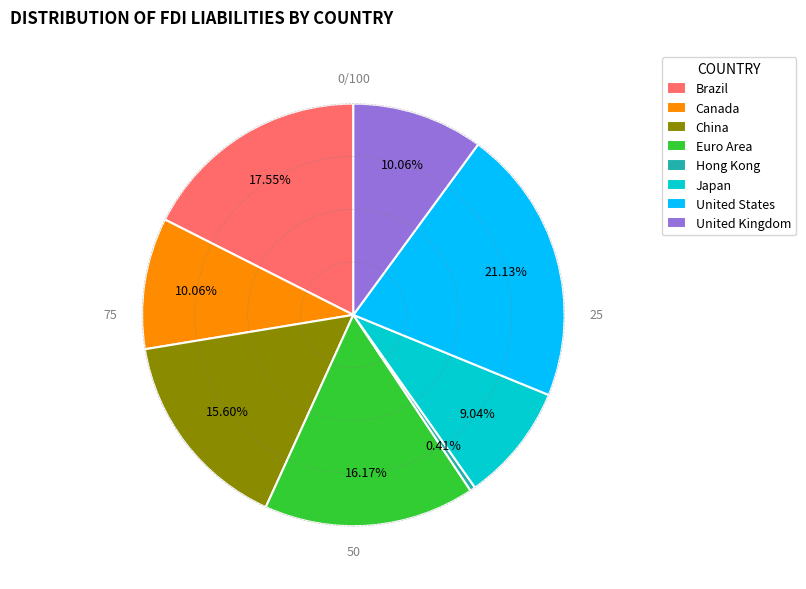

Count the number of slices in the pie.

8